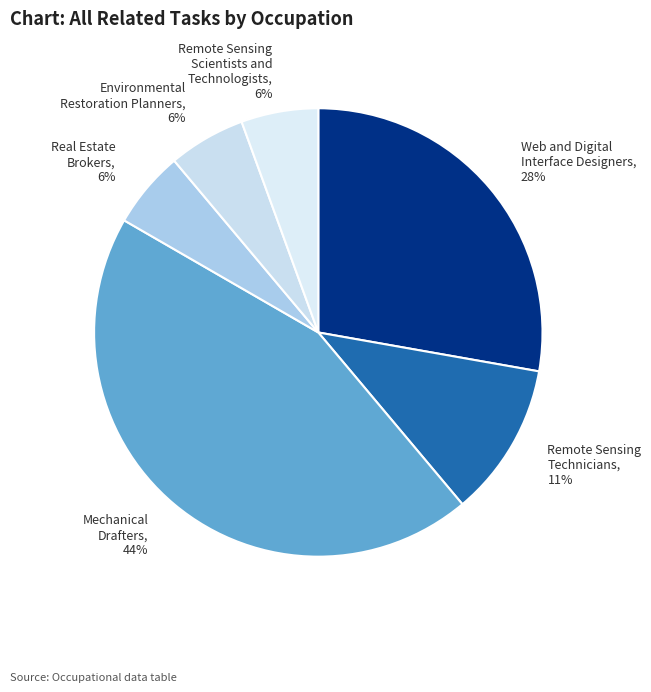

Is Real Estate Brokers the majority of the pie?

No